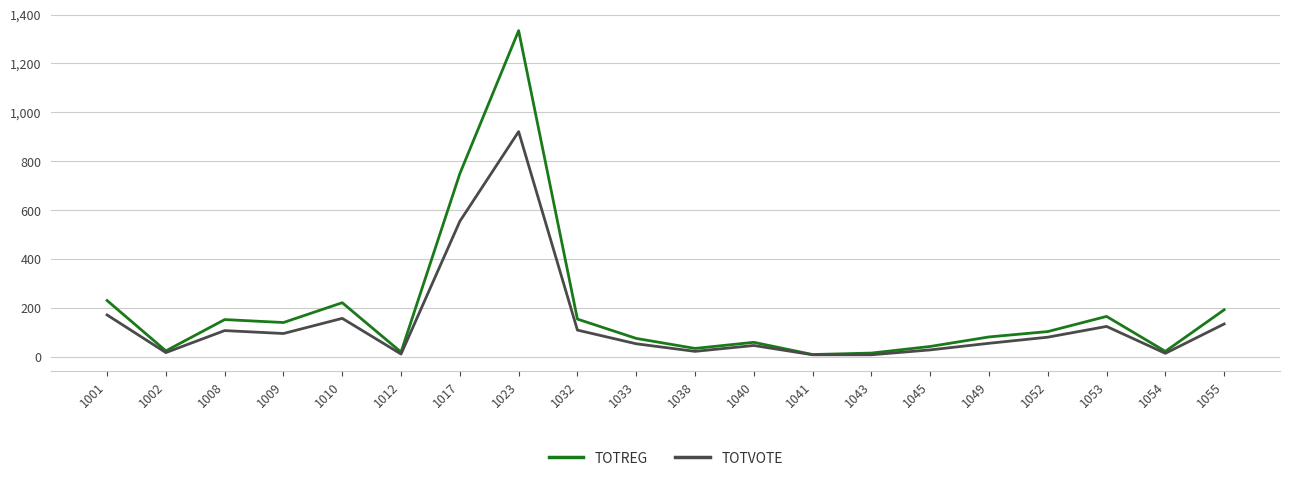

The TOTREG series shows 71 at 1009. True or false?

False